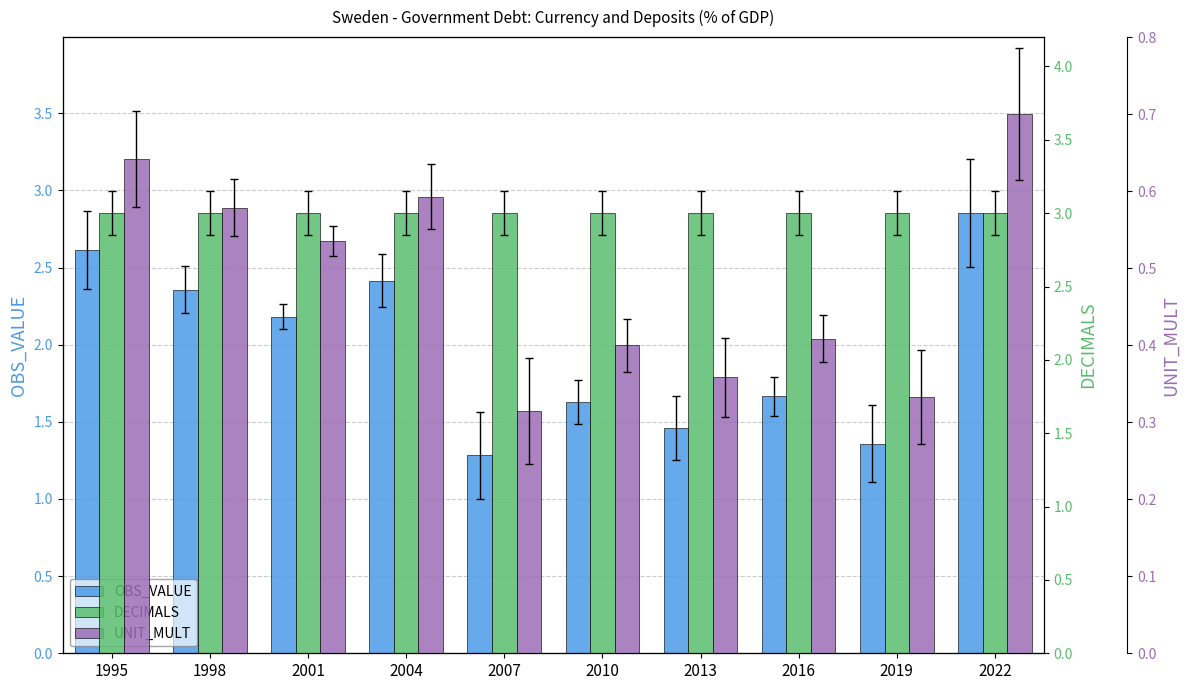

Rank the series by their maximum value, from lowest to highest.

UNIT_MULT, OBS_VALUE, DECIMALS